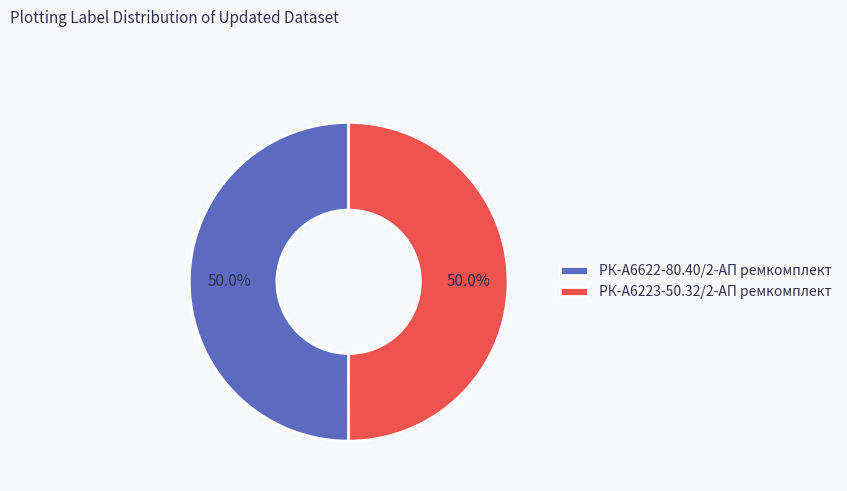

Combined, do РК-А6223-50.32/2-АП ремкомплект and РК-А6622-80.40/2-АП ремкомплект account for over 50%?

Yes